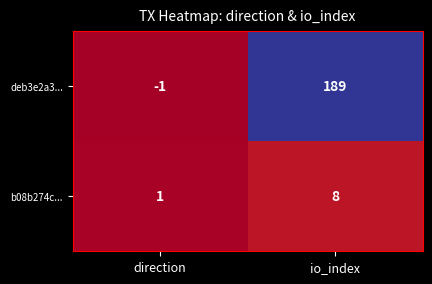

How many categories are shown in the chart?

2